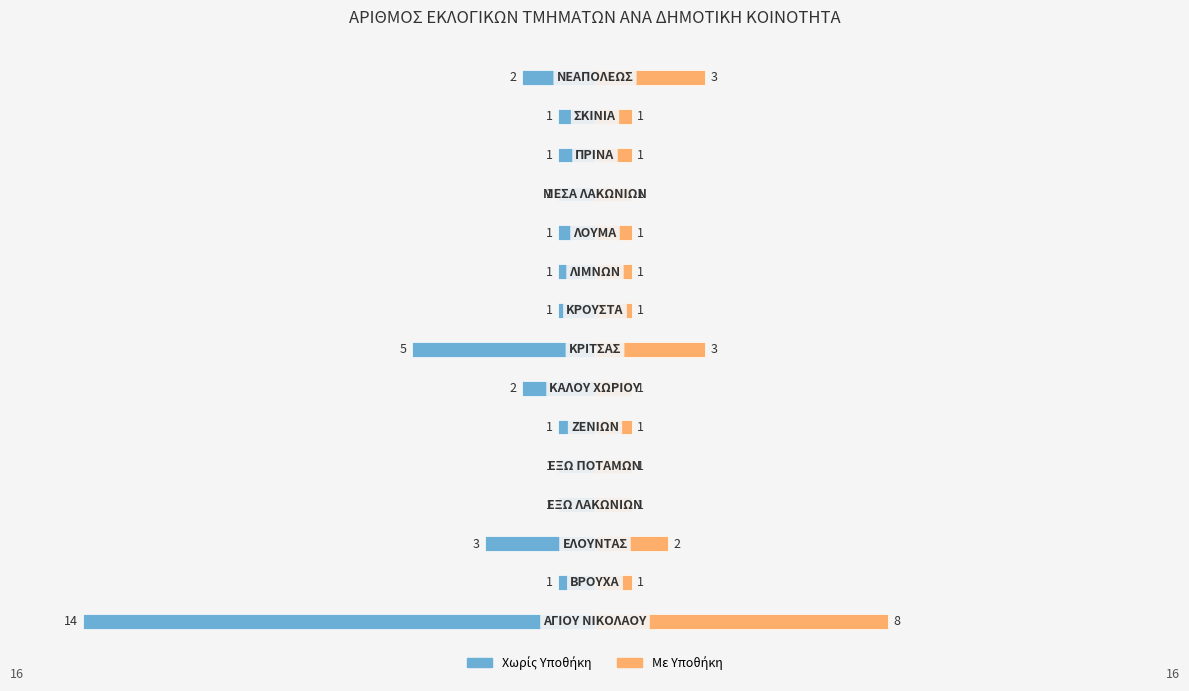

Which has a higher value, 9 or 11?

9